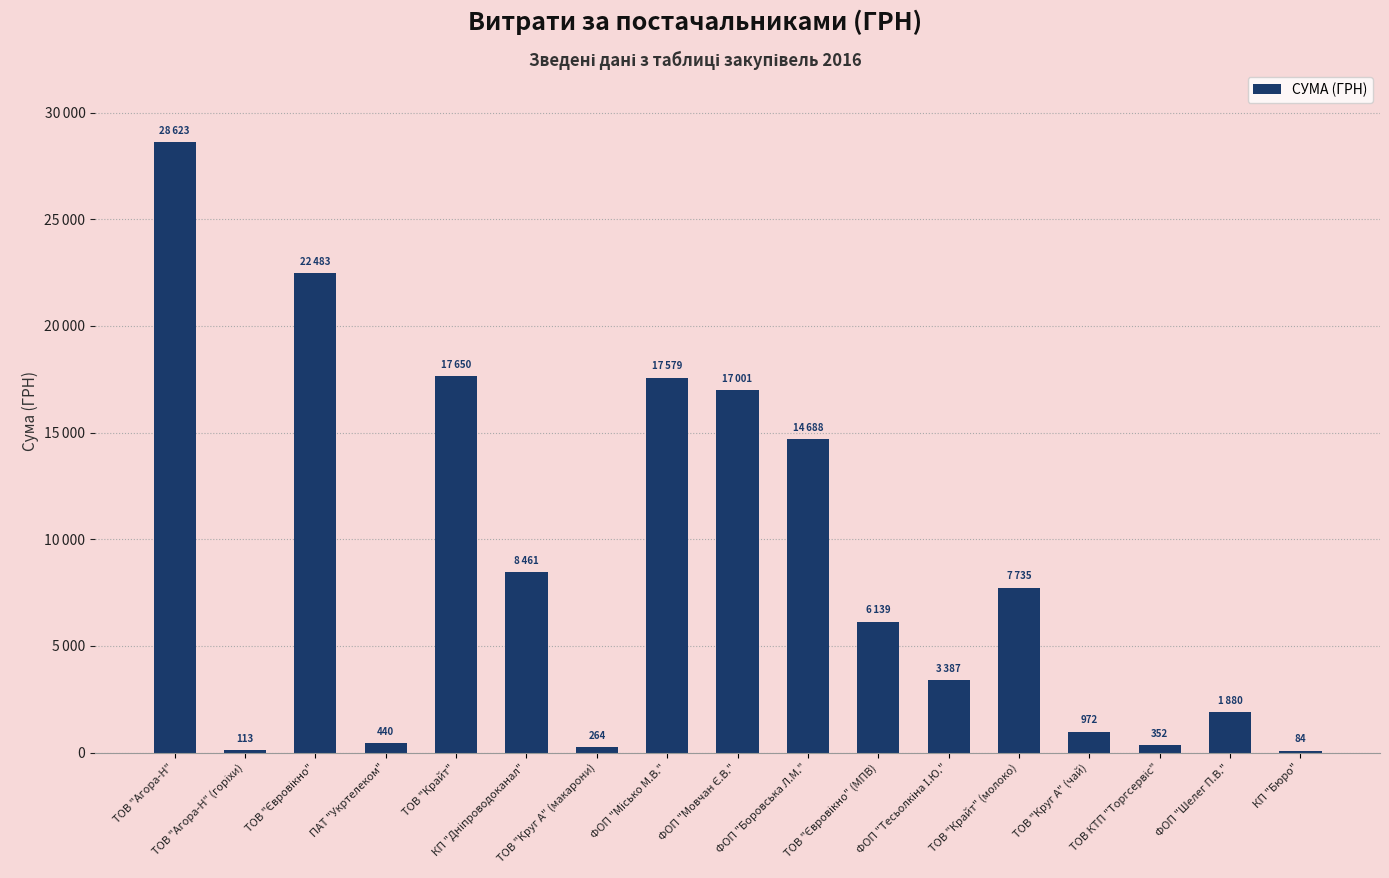

Which has a higher value, ПАТ "Укртелеком" or ТОВ "Євровікно"?

ТОВ "Євровікно"